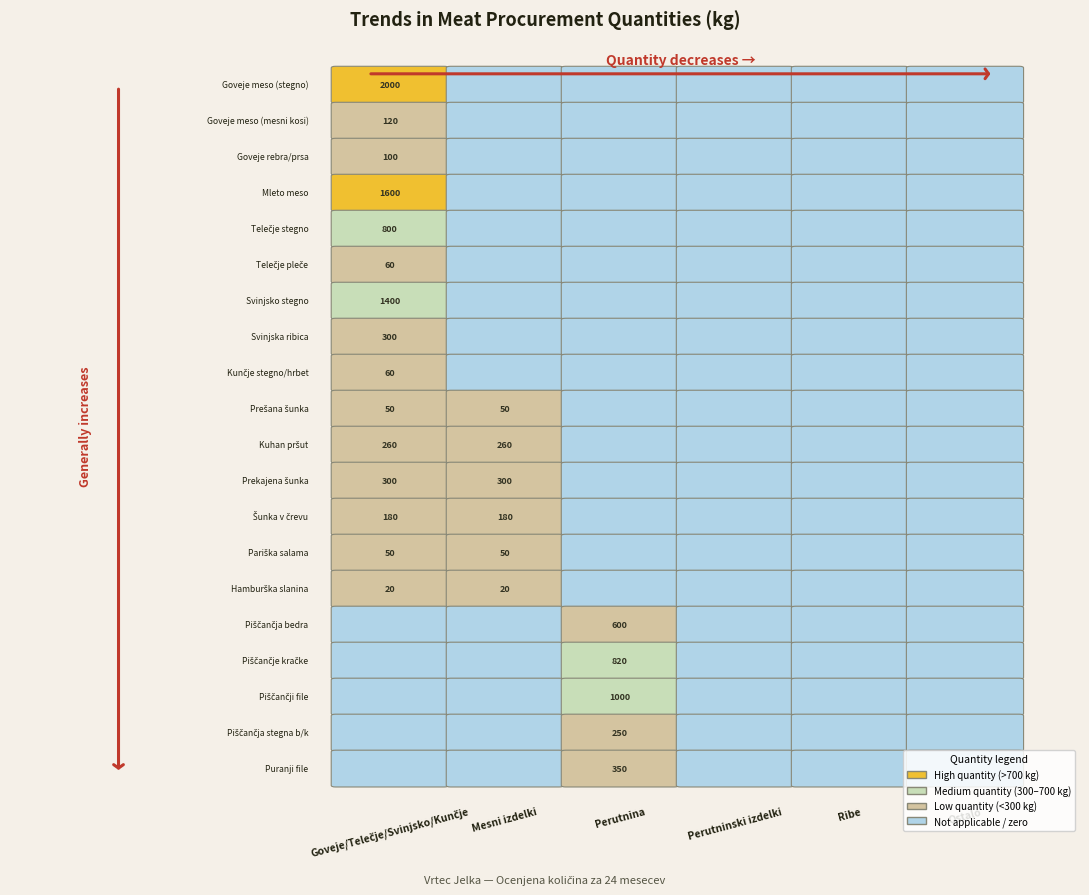

What is the approximate value of Puranji file at 2, to the nearest 5?

350